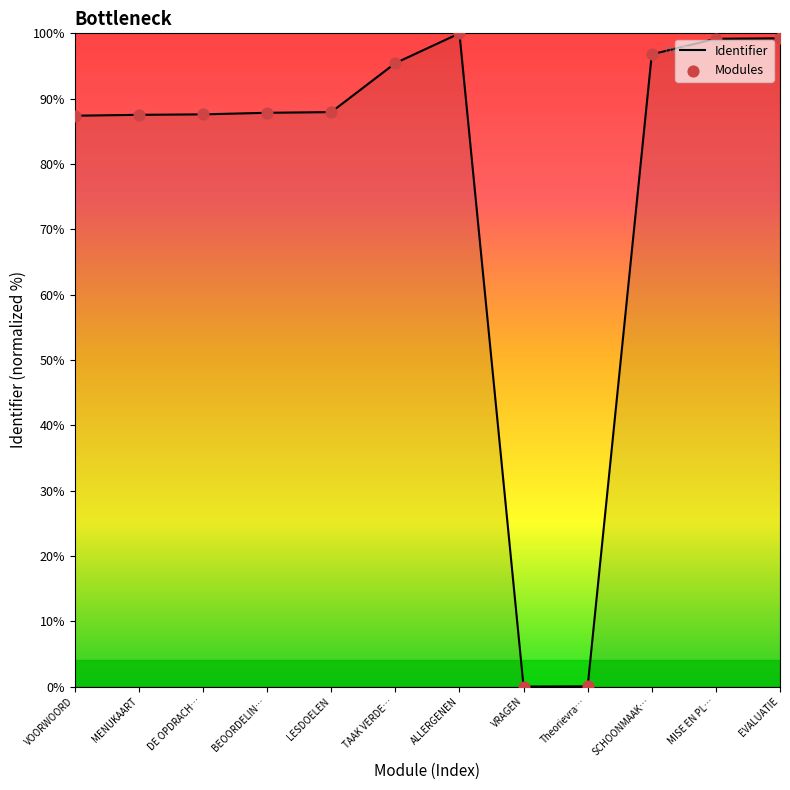

What is the change in value from DE OPDRACH… to TAAK VERDE…?

+7.8